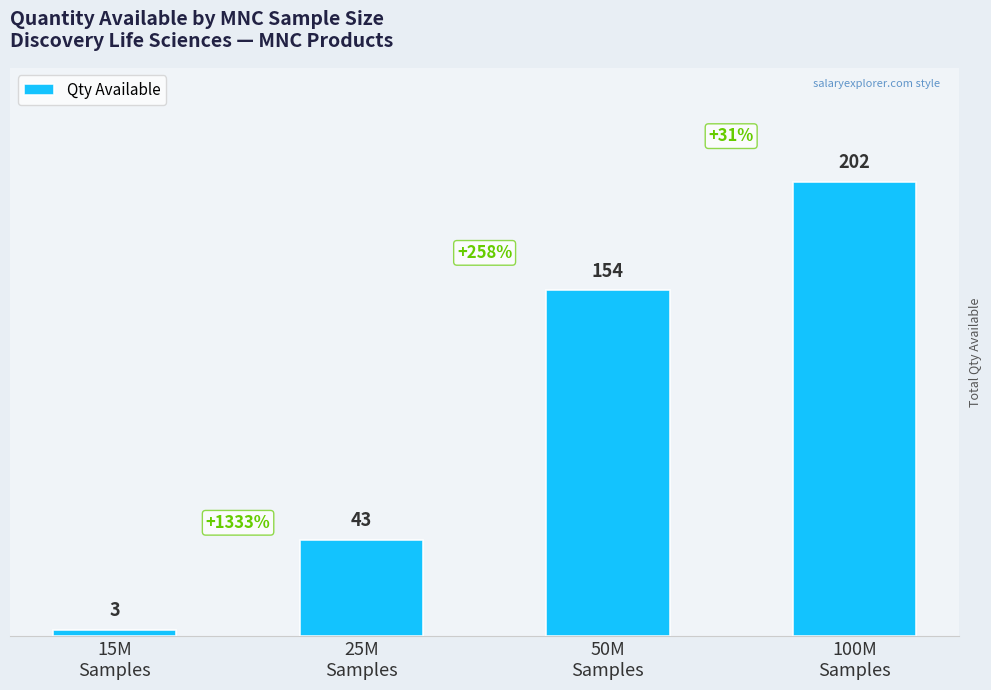

List the labels in order of value, smallest first.

15M
Samples, 25M
Samples, 50M
Samples, 100M
Samples